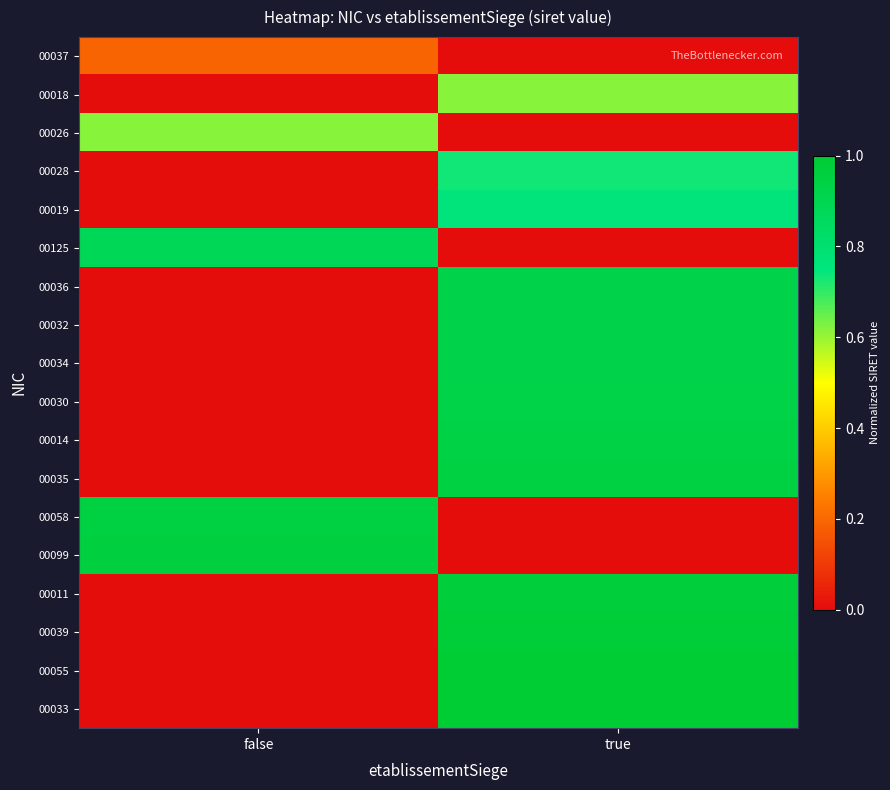

Reading left to right, transcribe all the data shown in this chart.

00037: false=0.2	true=0.0
00018: false=0.0	true=0.6
00026: false=0.6	true=0.0
00028: false=0.0	true=0.7
00019: false=0.0	true=0.8
00125: false=0.9	true=0.0
00036: false=0.0	true=0.9
00032: false=0.0	true=0.9
00034: false=0.0	true=0.9
00030: false=0.0	true=0.9
00014: false=0.0	true=0.9
00035: false=0.0	true=0.9
00058: false=0.9	true=0.0
00099: false=1.0	true=0.0
00011: false=0.0	true=1.0
00039: false=0.0	true=1.0
00055: false=0.0	true=1.0
00033: false=0.0	true=1.0